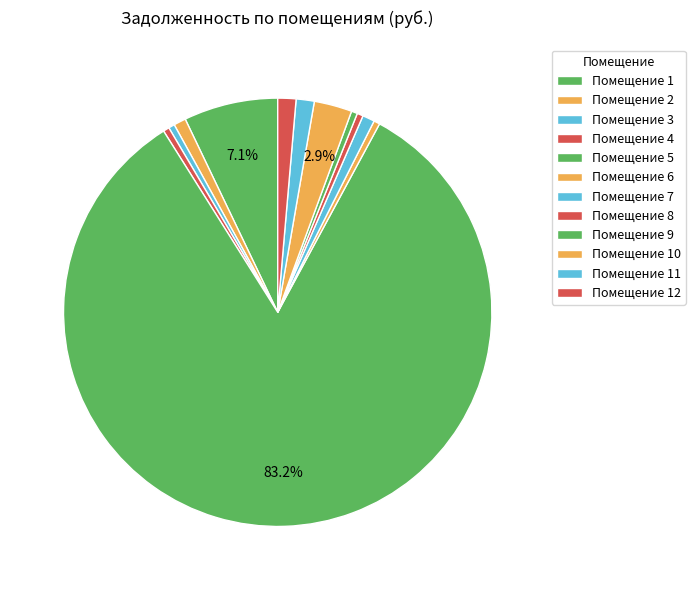

Rank the categories by value from lowest to highest.

6, 9, 8, 3, 4, 7, 2, 11, 12, 10, 1, 5